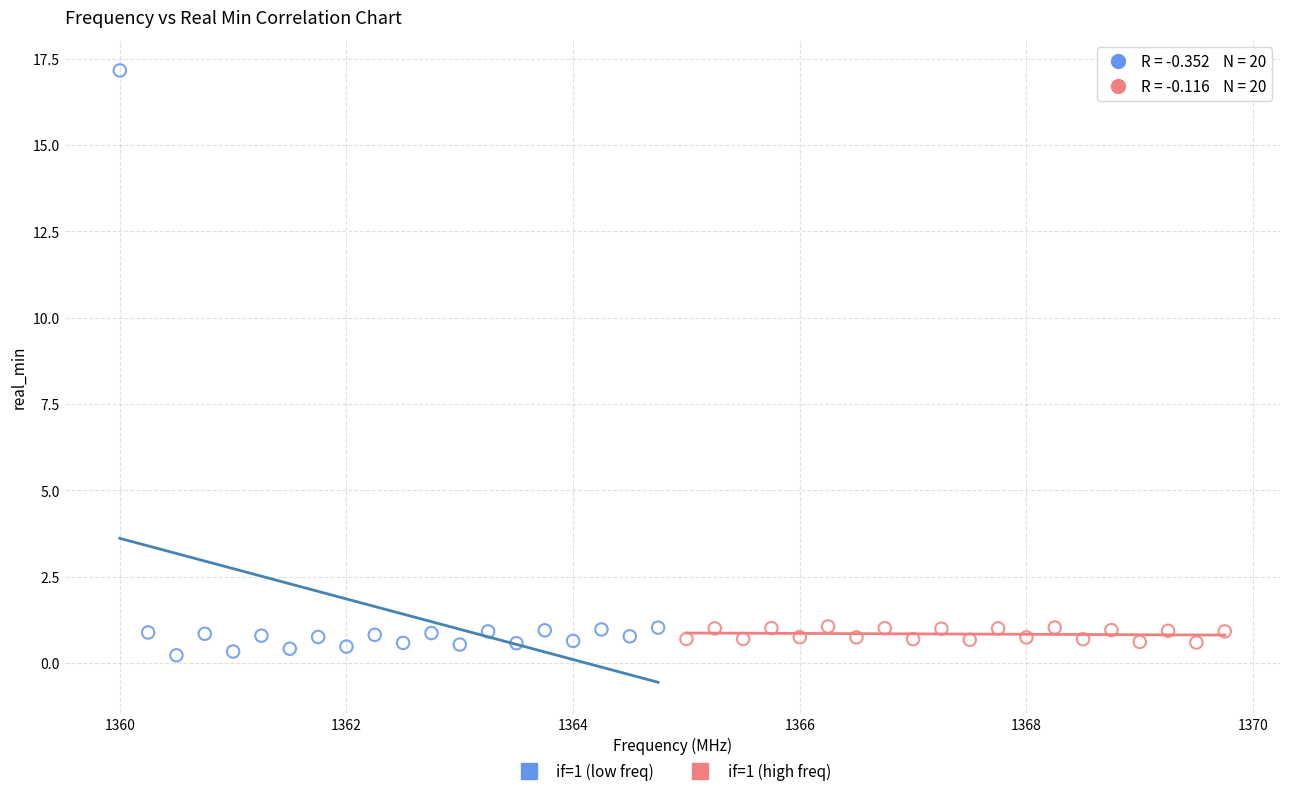

Which series has the largest Y range (max minus min)?

if=1 (low freq)